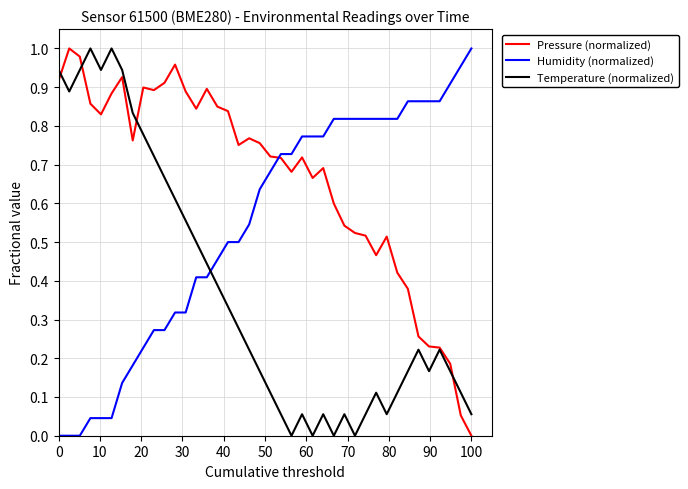

True or false: Temperature (normalized) and Humidity (normalized) intersect in this chart.

True